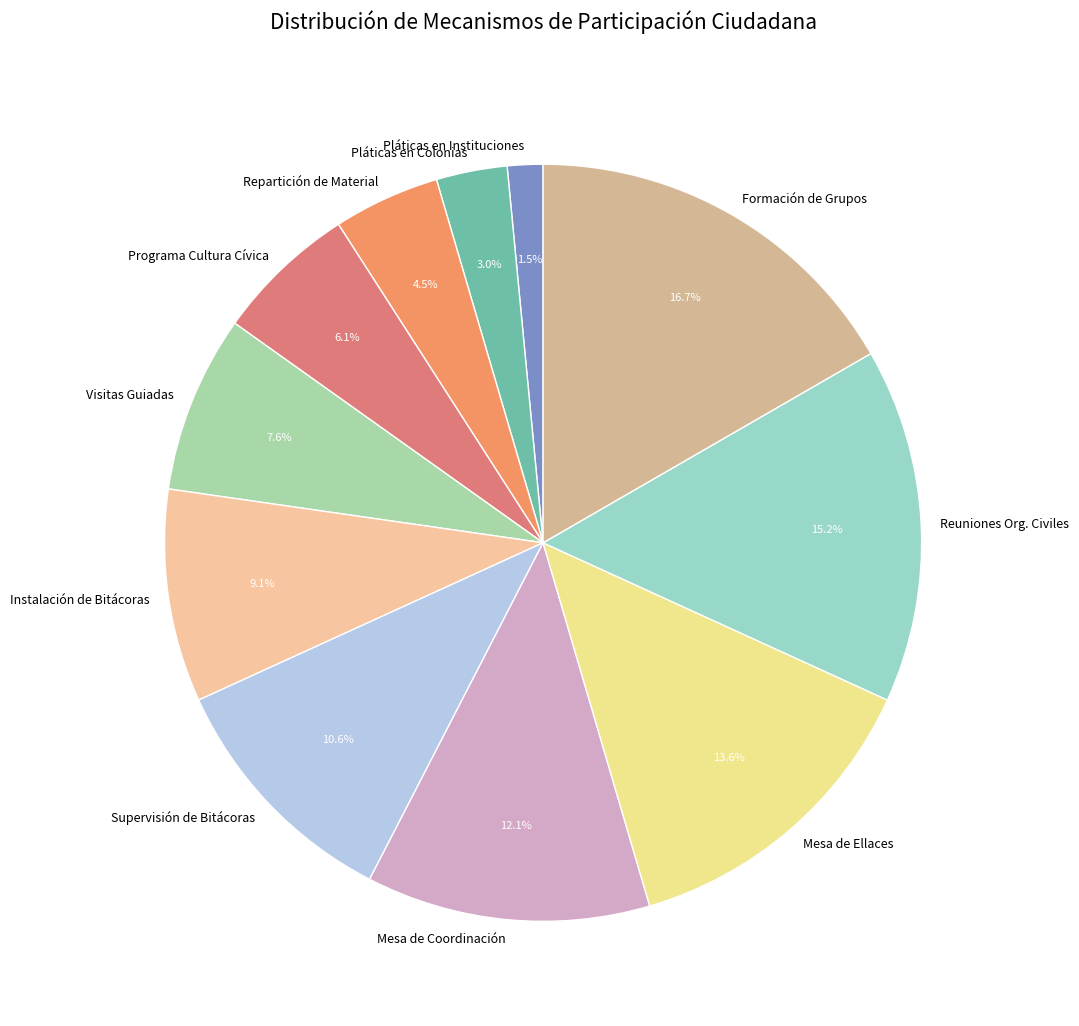

How much of the chart is everything except Pláticas en Instituciones?

98.5%